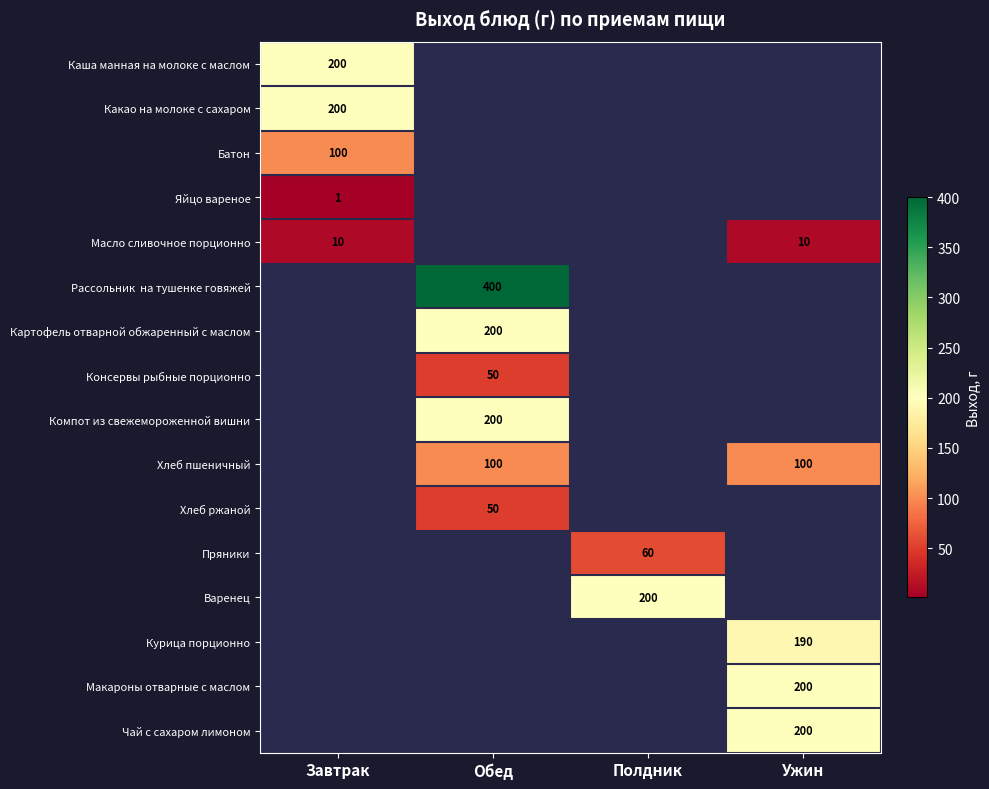

How many categories are shown in the chart?

4